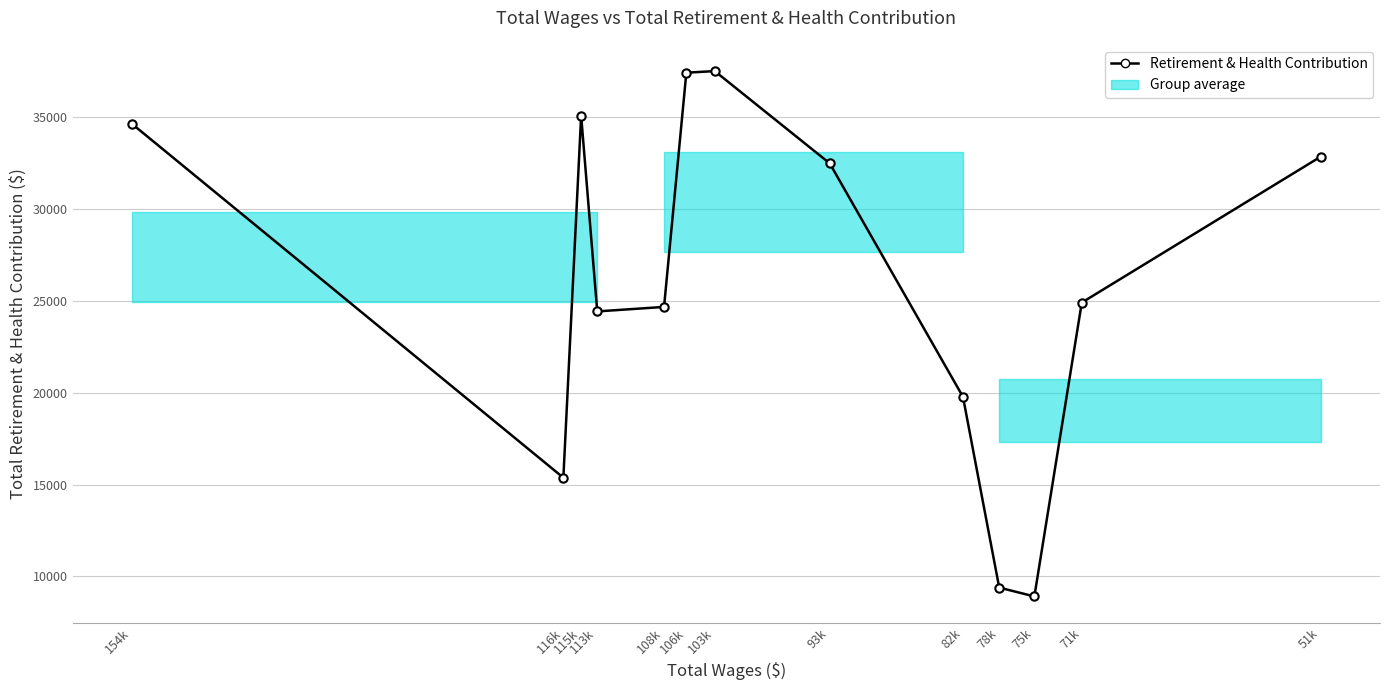

Rank the categories by value from highest to lowest.

103k, 106k, 115k, 154k, 51k, 93k, 71k, 108k, 113k, 82k, 116k, 78k, 75k